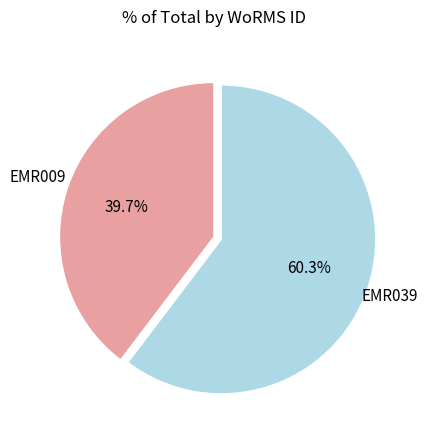

To the nearest percent, what is the difference between the largest and smallest slice percentages?

21%